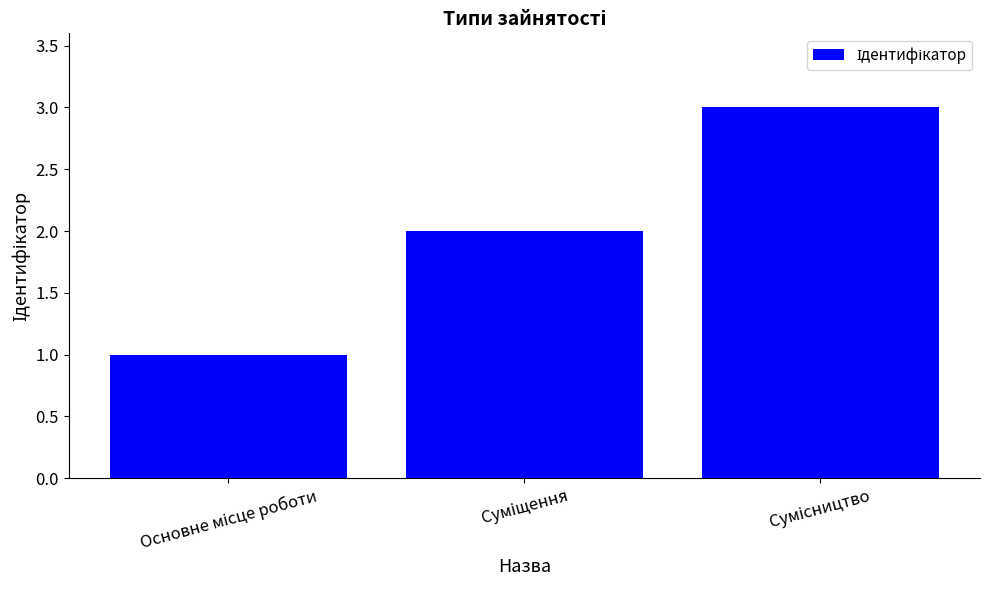

How many bars are there in total?

3